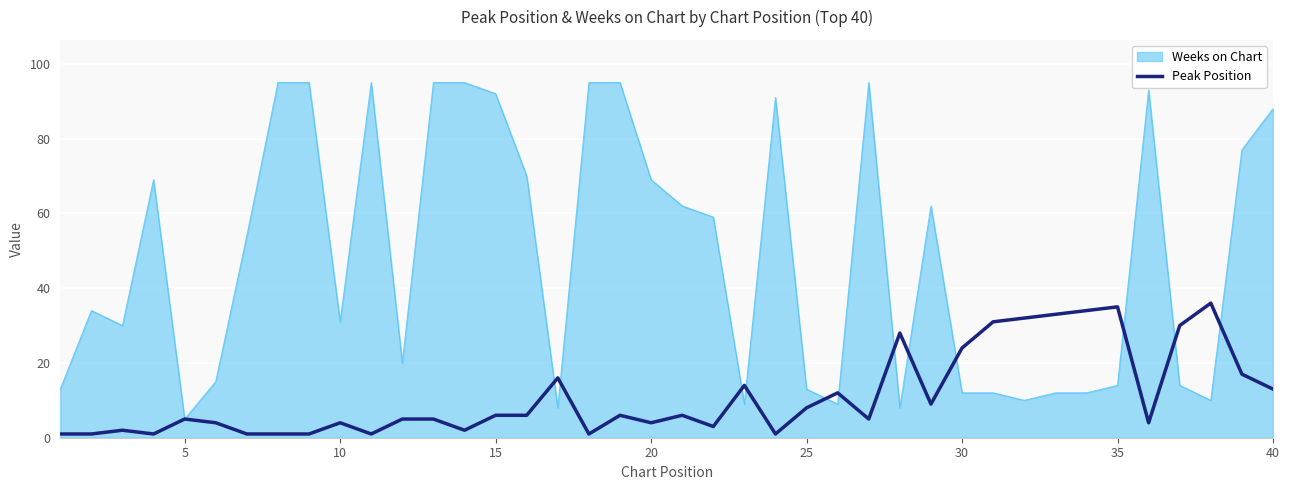

What is the highest value of the Peak Position series?

36